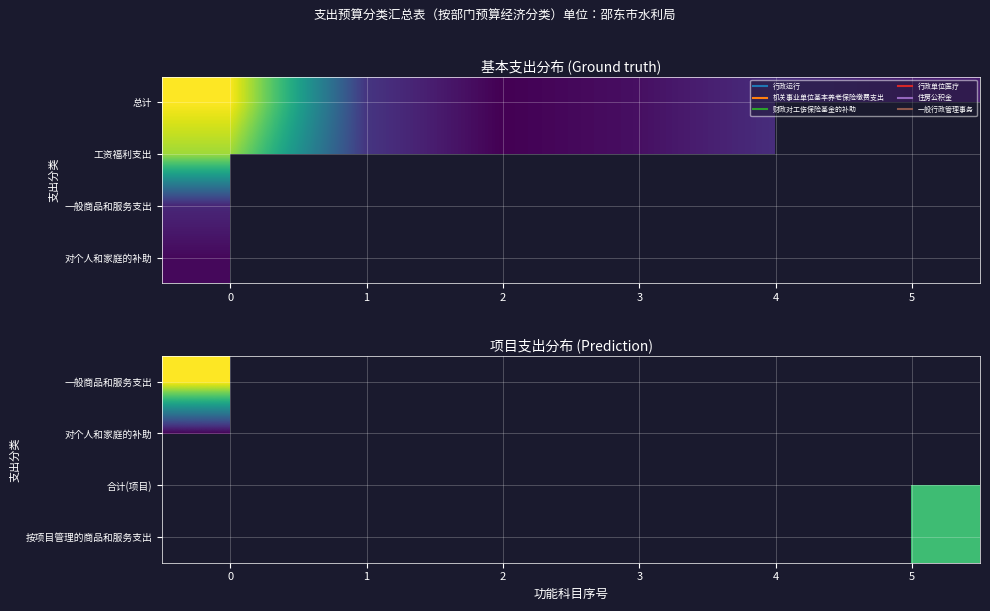

True or false: 合计(项目) has a value of 128.0 at 5.

True